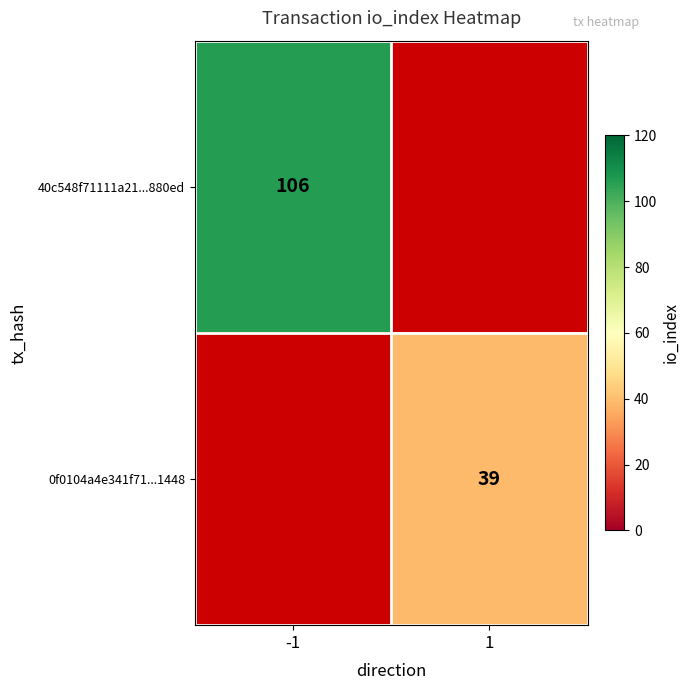

Is the value of 0f0104a4e341f71...1448 at 1 greater than the value of 40c548f71111a21...880ed at -1?

No